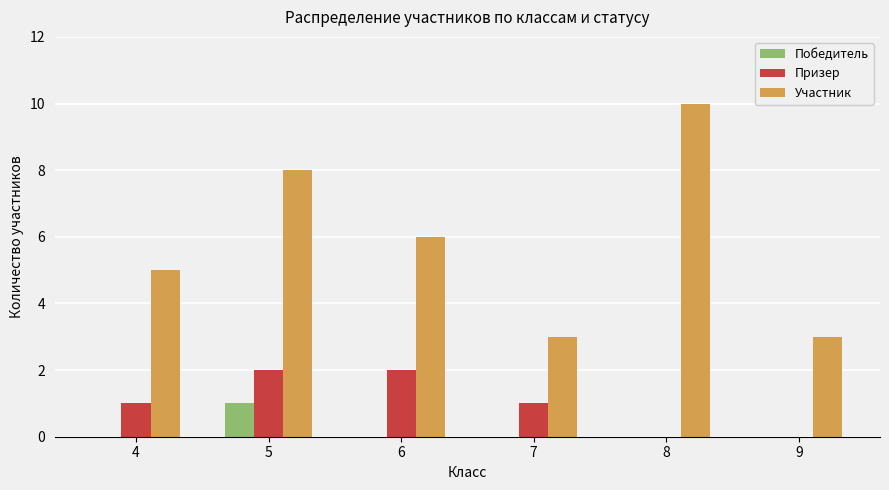

What are all the series names shown in the legend?

Победитель, Призер, Участник